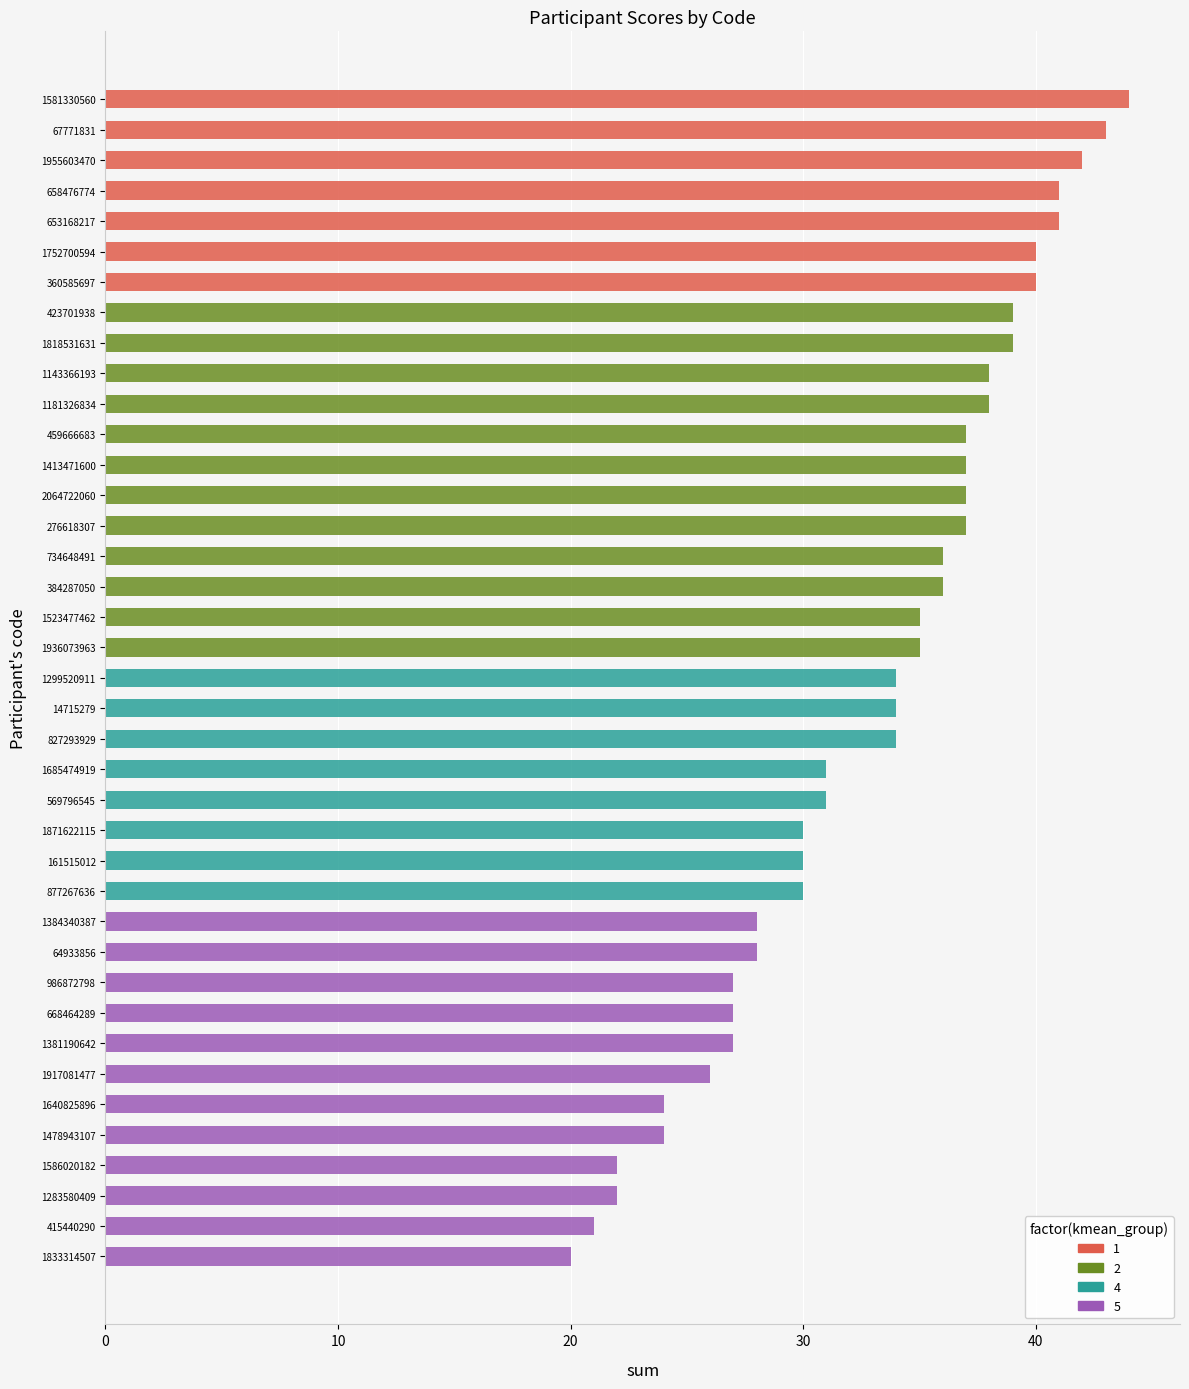

The value at 1478943107 is 24. True or false?

True